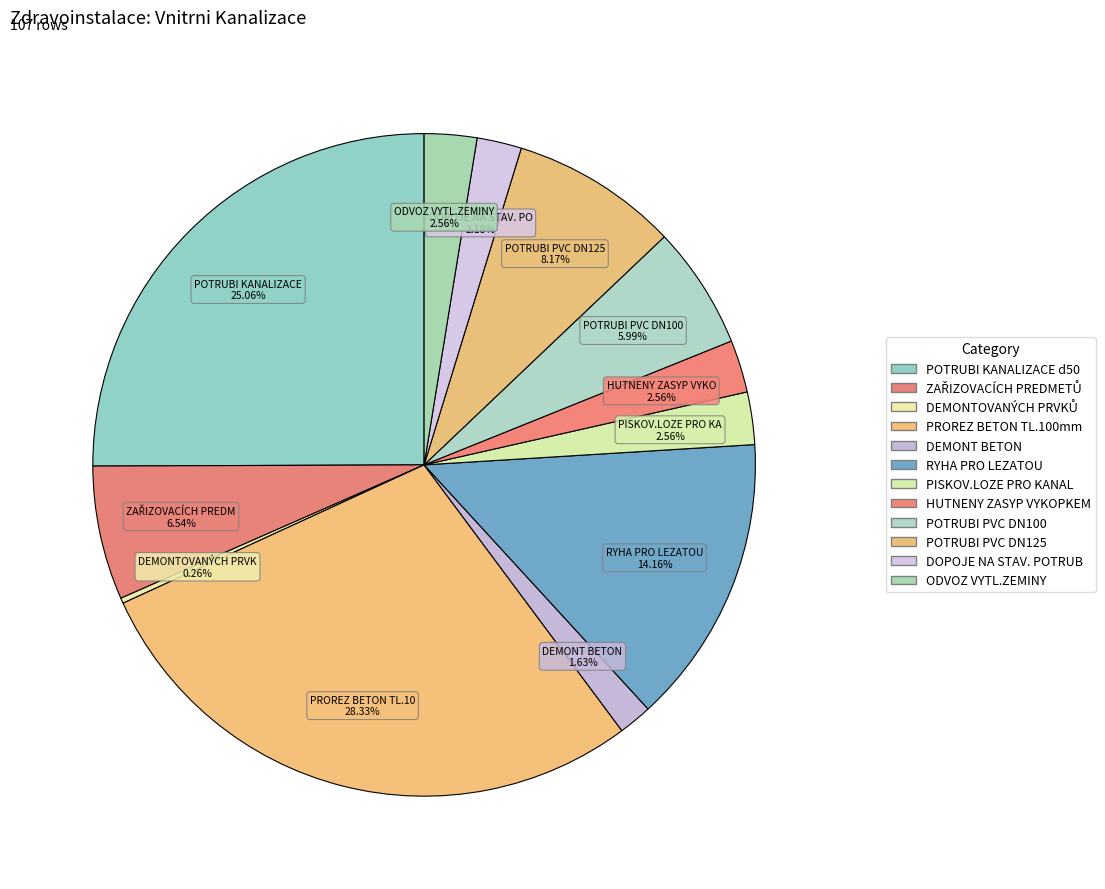

How many segments does this pie chart have?

12